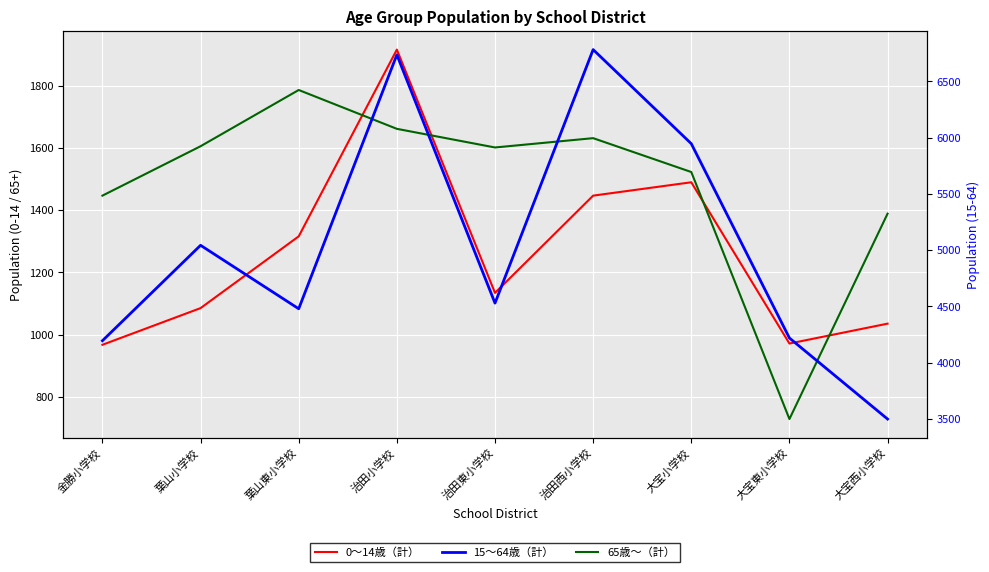

What is the approximate value of 15〜64歳（計） at 治田西小学校, to the nearest 50?

6800